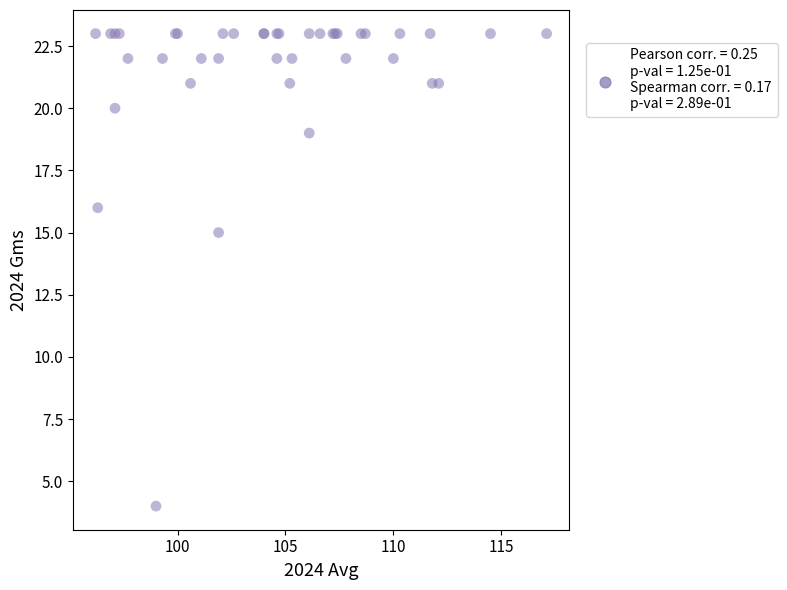

What Y value in the scatter plot is closest to 13?

15